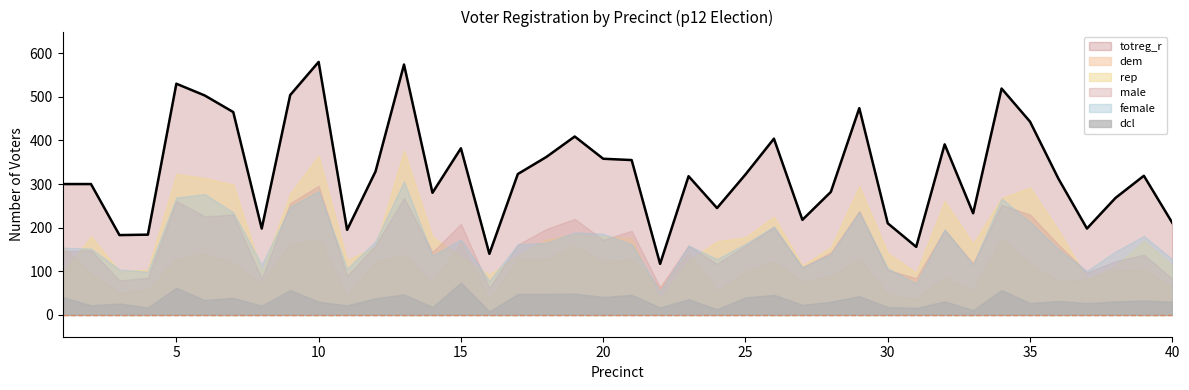

Reading right to left, list all the values displayed in this chart.

totreg_r: 40=211	39=319	38=268	37=198	36=312	35=443	34=519	33=233	32=391	31=156	30=210	29=474	28=282	27=218	26=404	25=322	24=245	23=318	22=117	21=355	20=358	19=409	18=362	17=323	16=140	15=382	14=280	13=574	12=329	11=195	10=580	9=504	8=198	7=465	6=503	5=530	4=184	3=183	2=300	1=300
dem: 40=64	39=104	38=102	37=81	36=78	35=115	34=175	33=54	32=85	31=37	30=46	29=128	28=89	27=75	26=122	25=98	24=53	23=143	22=64	21=128	20=121	19=158	18=127	17=127	16=33	15=168	14=71	13=138	12=122	11=42	10=174	9=161	8=71	7=119	6=141	5=127	4=59	3=50	2=94	1=158
rep: 40=113	39=170	38=112	37=83	36=194	35=292	34=268	33=163	32=261	31=97	30=142	29=295	28=155	27=113	26=225	25=178	24=169	23=125	22=35	21=176	20=180	19=185	18=173	17=137	16=92	15=132	14=179	13=377	12=157	11=125	10=365	9=278	8=99	7=299	6=314	5=323	4=104	3=100	2=180	1=96
male: 40=83	39=138	38=123	37=97	36=161	35=230	34=252	33=118	32=195	31=84	30=103	29=238	28=143	27=109	26=201	25=159	24=117	23=159	22=63	21=193	20=172	19=220	18=197	17=161	16=62	15=209	14=144	13=268	12=160	11=89	10=296	9=256	8=83	7=230	6=226	5=261	4=85	3=79	2=148	1=146
female: 40=128	39=181	38=145	37=101	36=151	35=213	34=267	33=115	32=196	31=72	30=107	29=236	28=139	27=109	26=203	25=163	24=128	23=159	22=54	21=162	20=186	19=189	18=165	17=162	16=78	15=173	14=136	13=306	12=169	11=106	10=284	9=248	8=115	7=235	6=277	5=269	4=99	3=104	2=152	1=154
dcl: 40=30	39=33	38=31	37=27	36=32	35=27	34=57	33=11	32=31	31=16	30=18	29=43	28=30	27=23	26=46	25=40	24=13	23=36	22=17	21=46	20=41	19=49	18=48	17=48	16=8	15=74	14=18	13=47	12=38	11=22	10=30	9=57	8=21	7=39	6=34	5=62	4=17	3=26	2=22	1=41